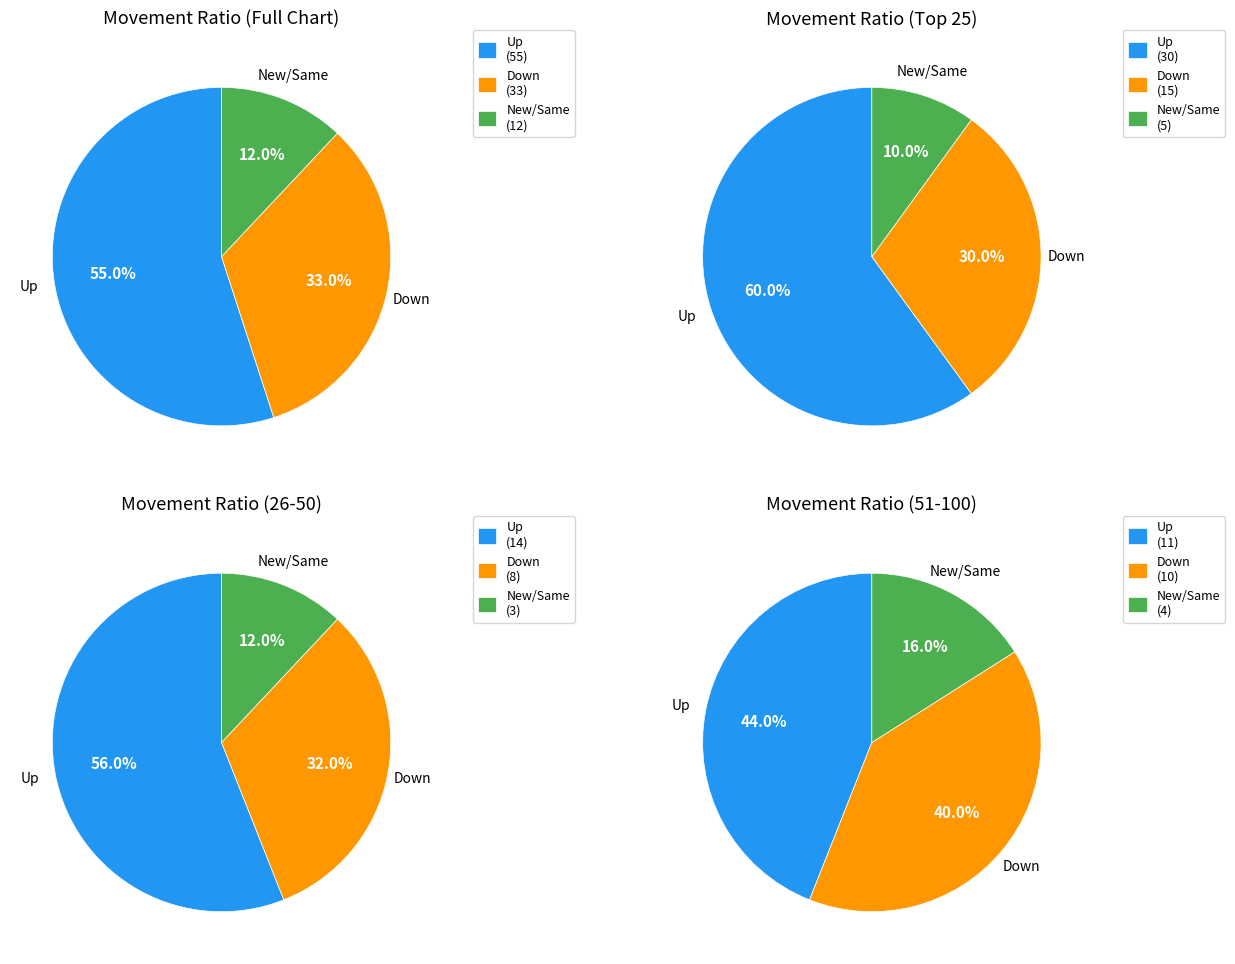

Rank the categories by value from highest to lowest.

up, down, -